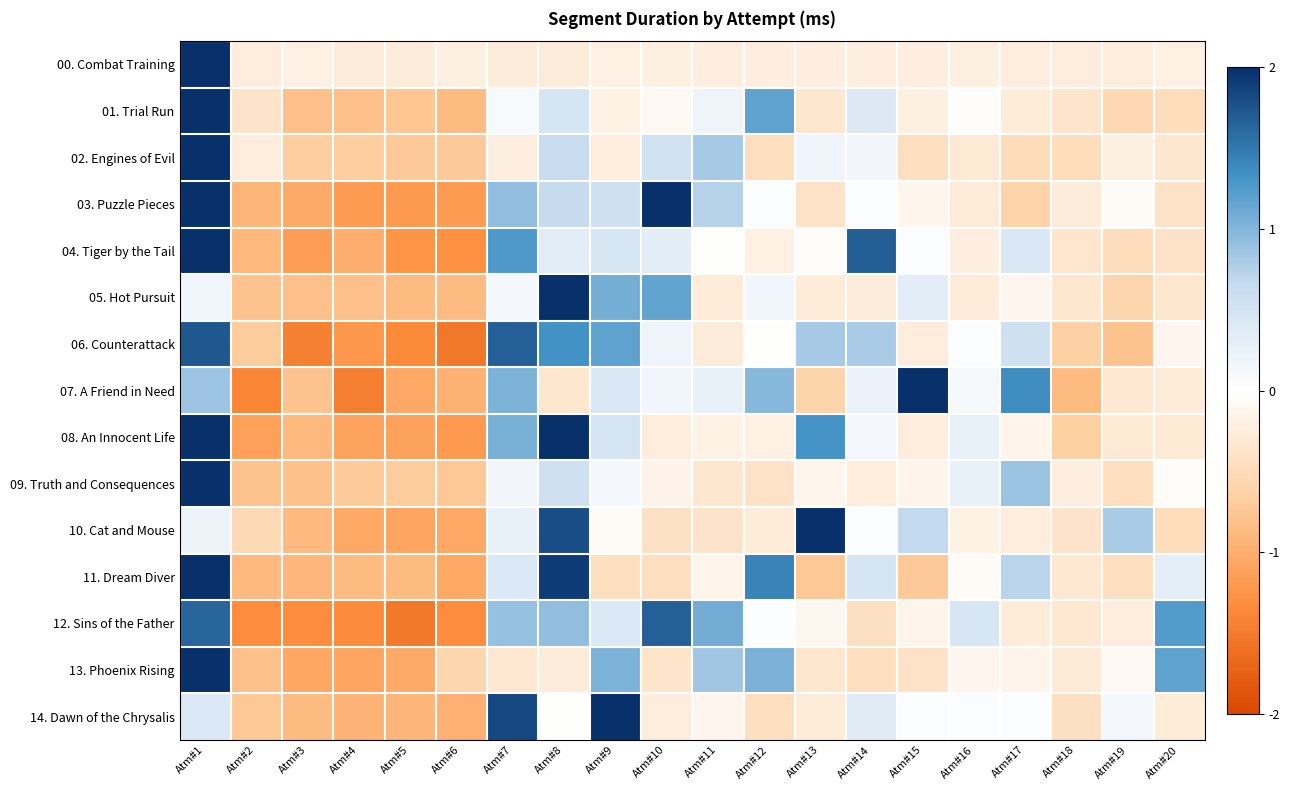

List the series in order of their peak value, lowest first.

12. Sins of the Father, 06. Counterattack, 08. An Innocent Life, 03. Puzzle Pieces, 07. A Friend in Need, 11. Dream Diver, 04. Tiger by the Tail, 10. Cat and Mouse, 13. Phoenix Rising, 14. Dawn of the Chrysalis, 05. Hot Pursuit, 01. Trial Run, 09. Truth and Consequences, 02. Engines of Evil, 00. Combat Training